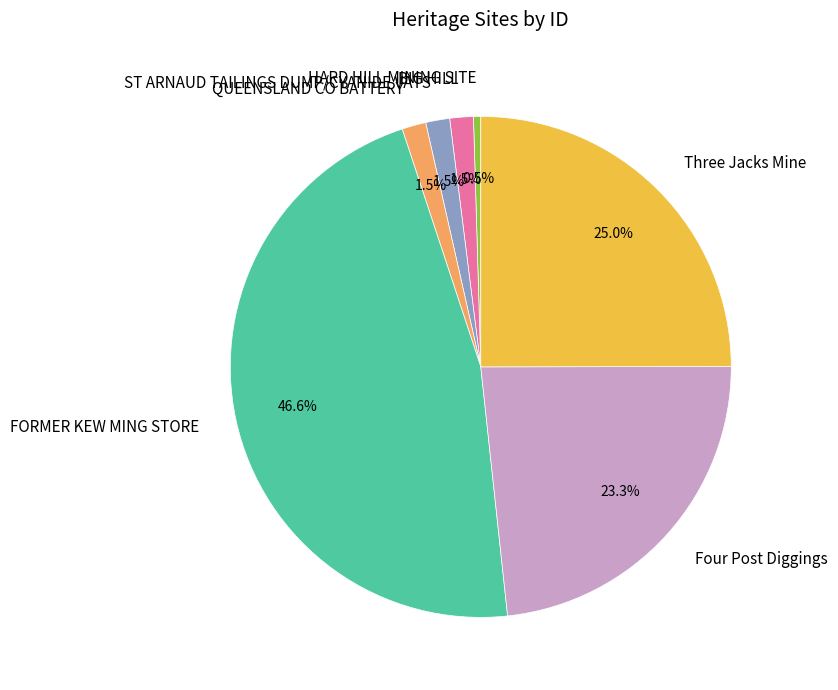

Is there a majority slice in this chart?

No